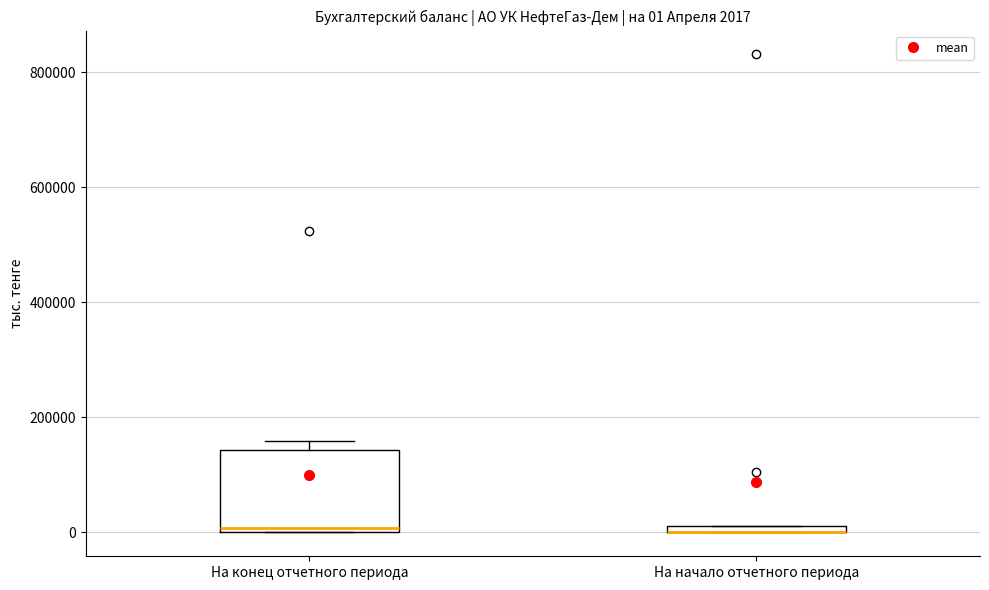

Comparing the boxes themselves (not the whiskers), which one is the tallest?

На конец отчетного периода